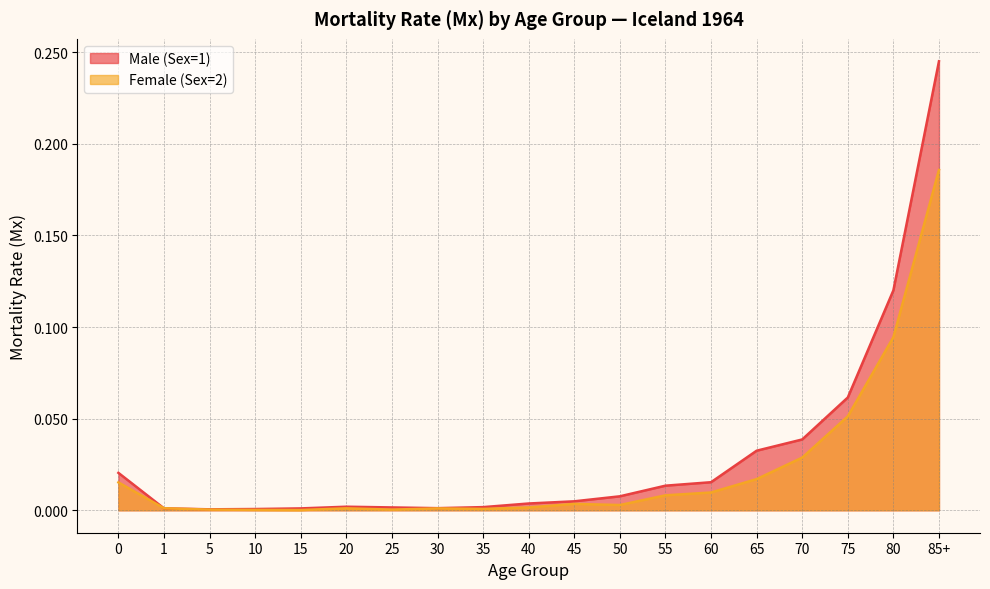

What position from the right is 85+?

1